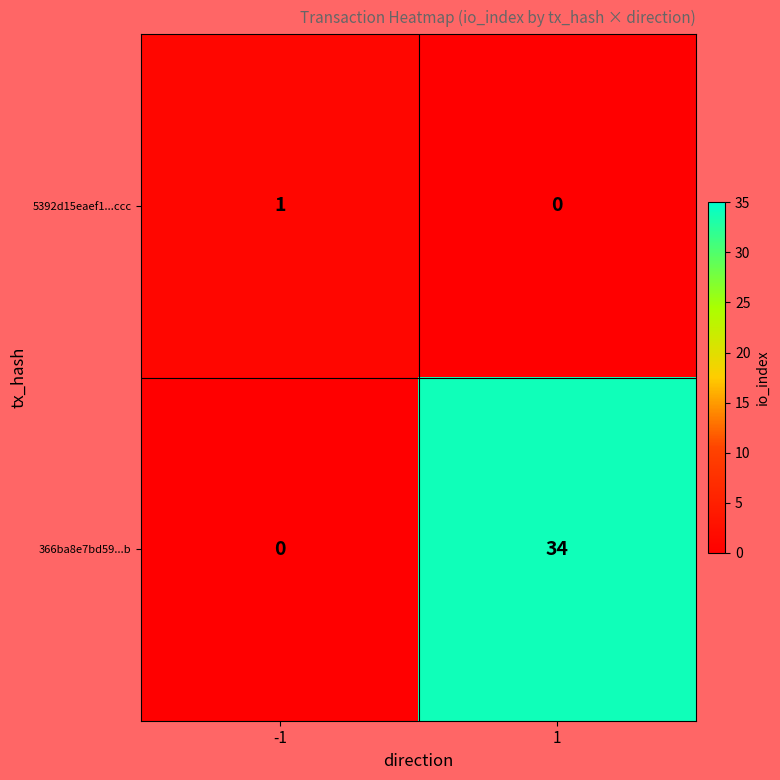

Which series changed the most between -1 and 1?

366ba8e7bd59...b